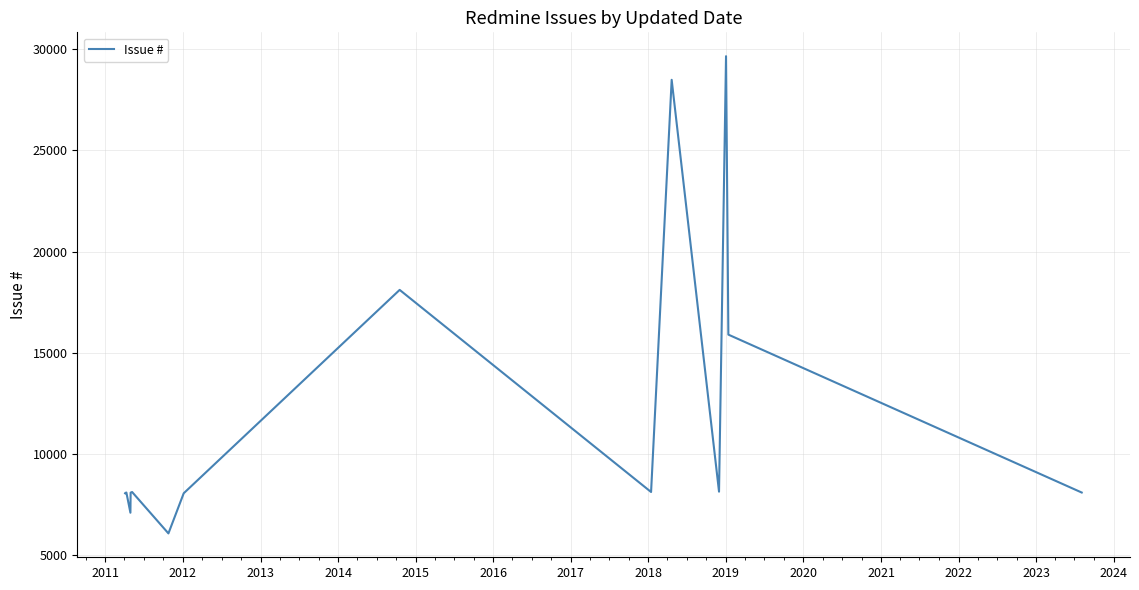

What is the smallest value displayed?

6074